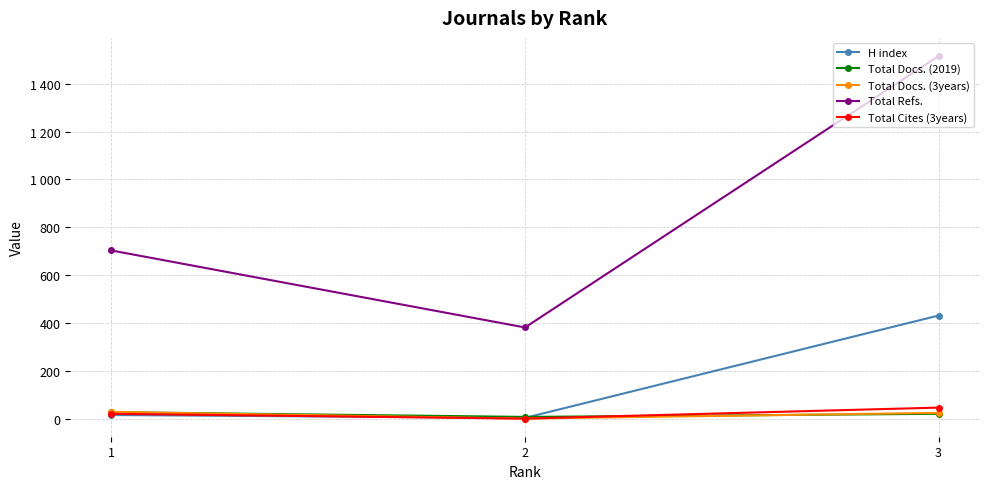

At how many categories does at least one series exceed 571?

2